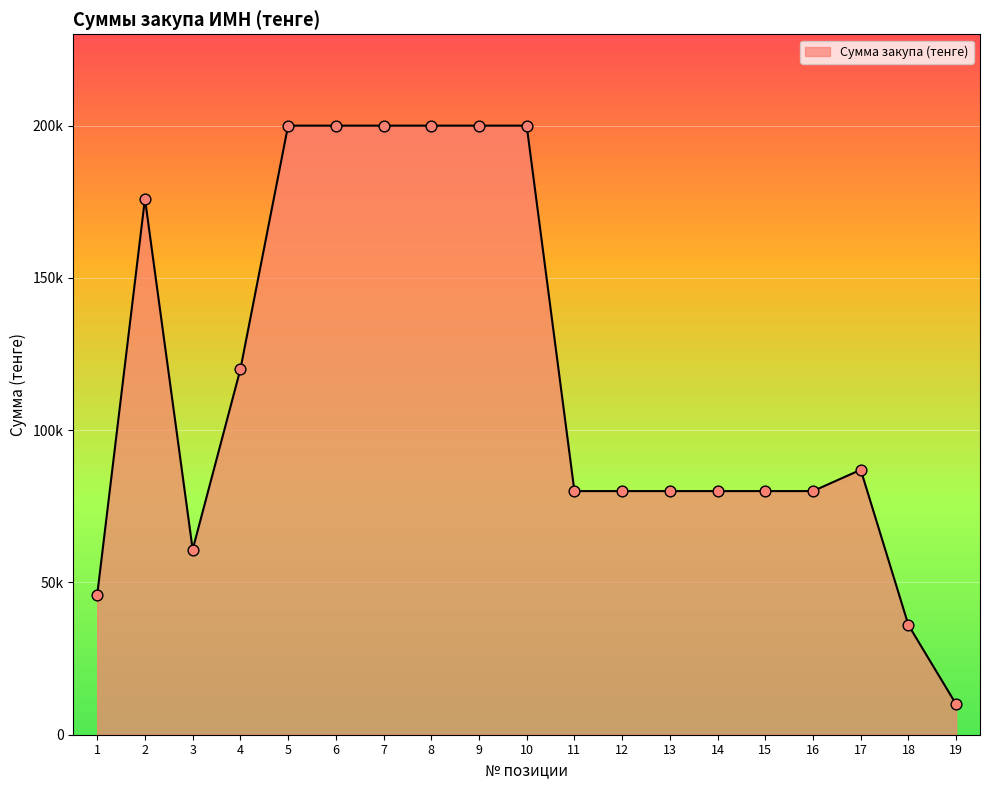

Between 11 and 12, which is larger?

11